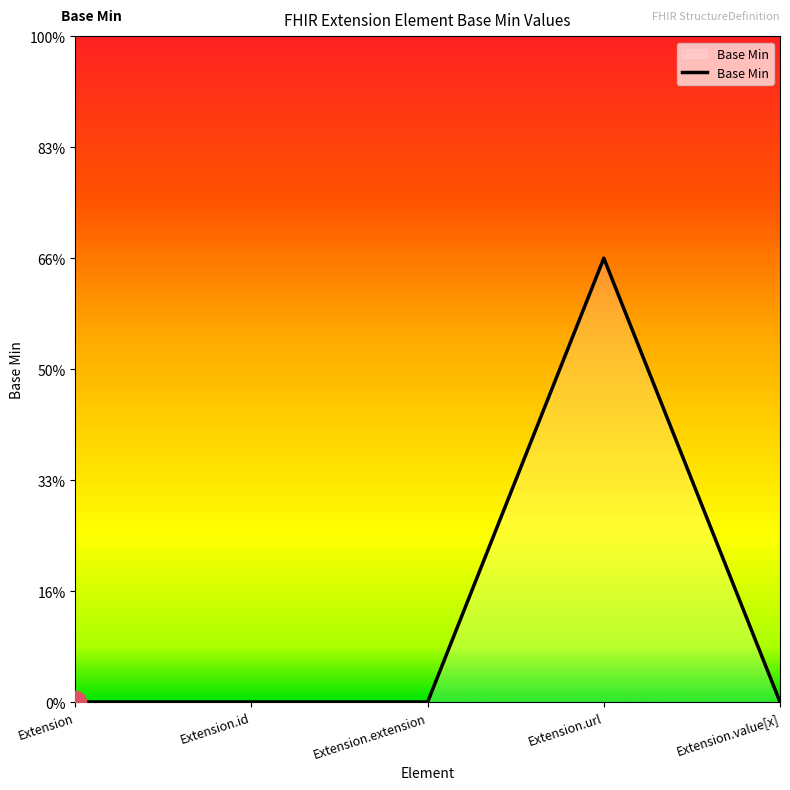

What is the change in value from Extension to Extension.url?

+1